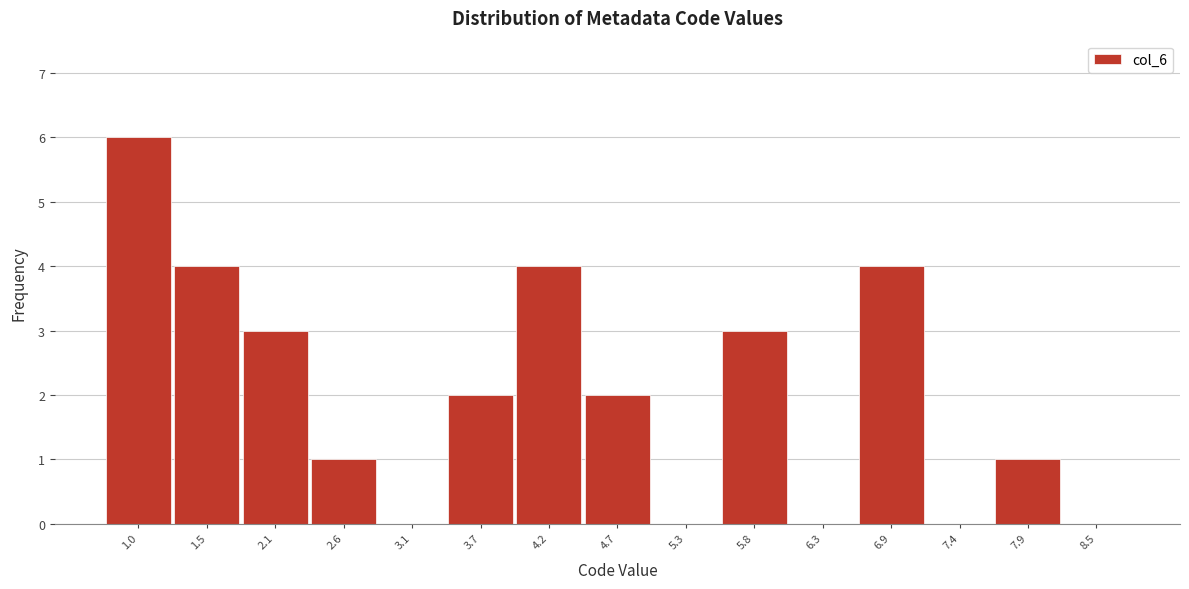

Reading right to left, transcribe all the data shown in this chart.

8.5=0	7.9=1	7.4=0	6.9=4	6.3=0	5.8=3	5.3=0	4.7=2	4.2=4	3.7=2	3.1=0	2.6=1	2.1=3	1.5=4	1.0=6